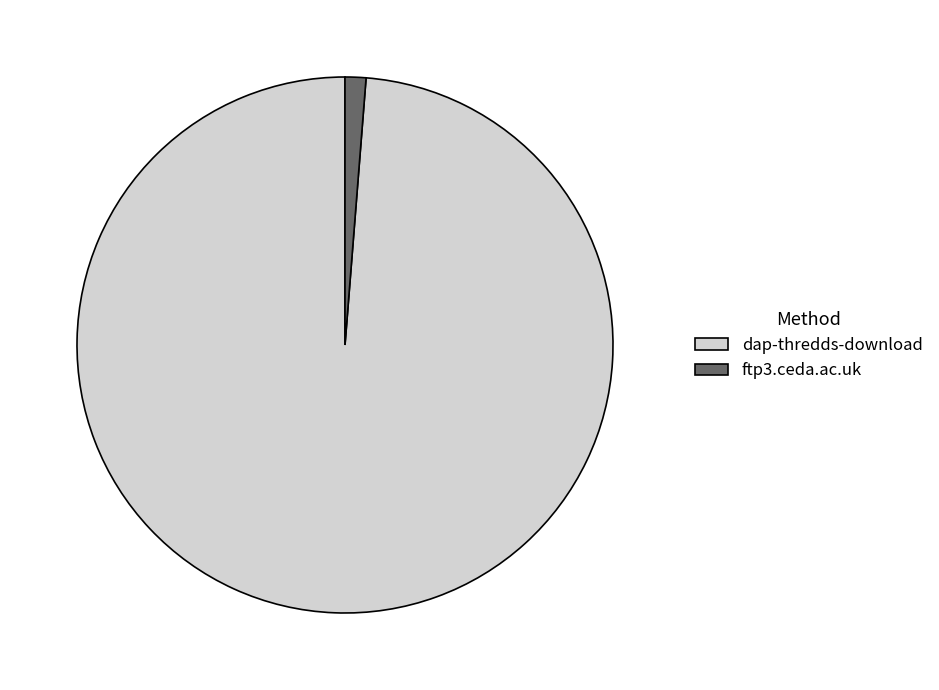

How many slices are in this pie chart?

2